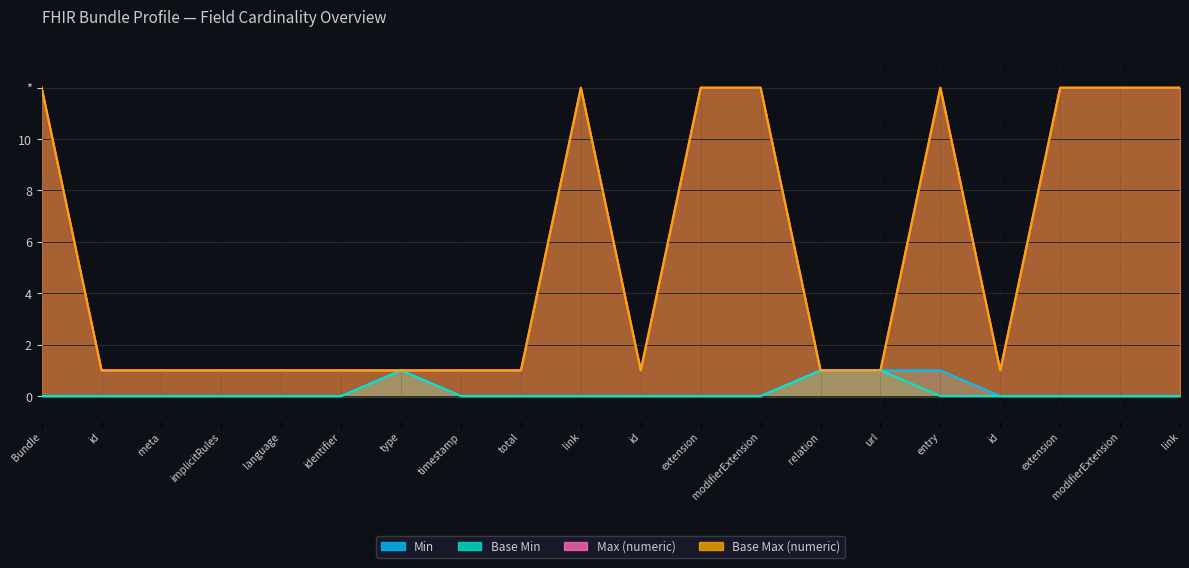

Which series changed the most between id and modifierExtension?

Max (numeric)